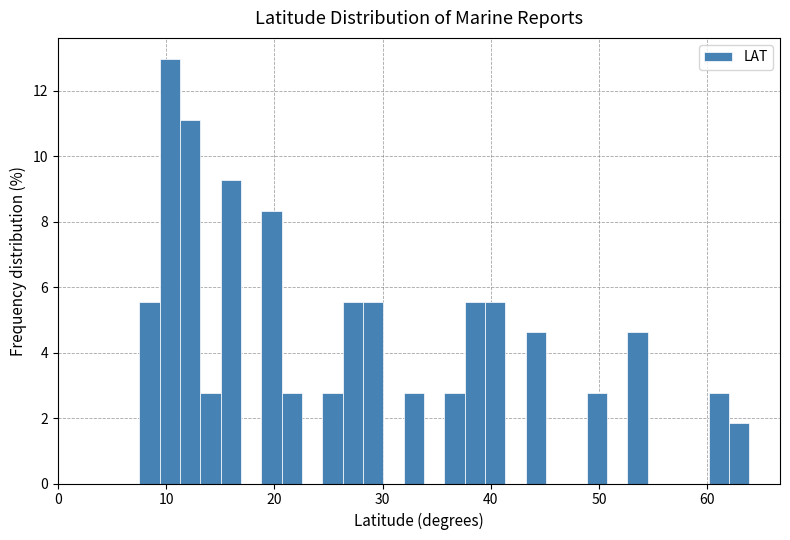

Read against the x-axis, roughly where is the centre of the tallest bar?

10